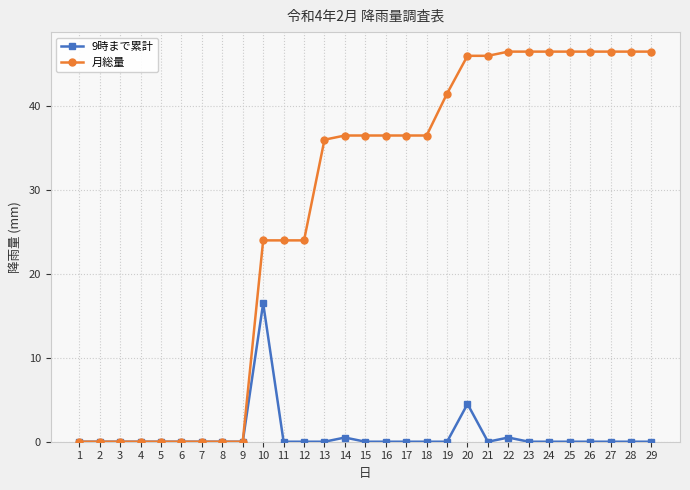

What is the difference between the maximum and minimum values in the 9時まで累計 series?

16.5